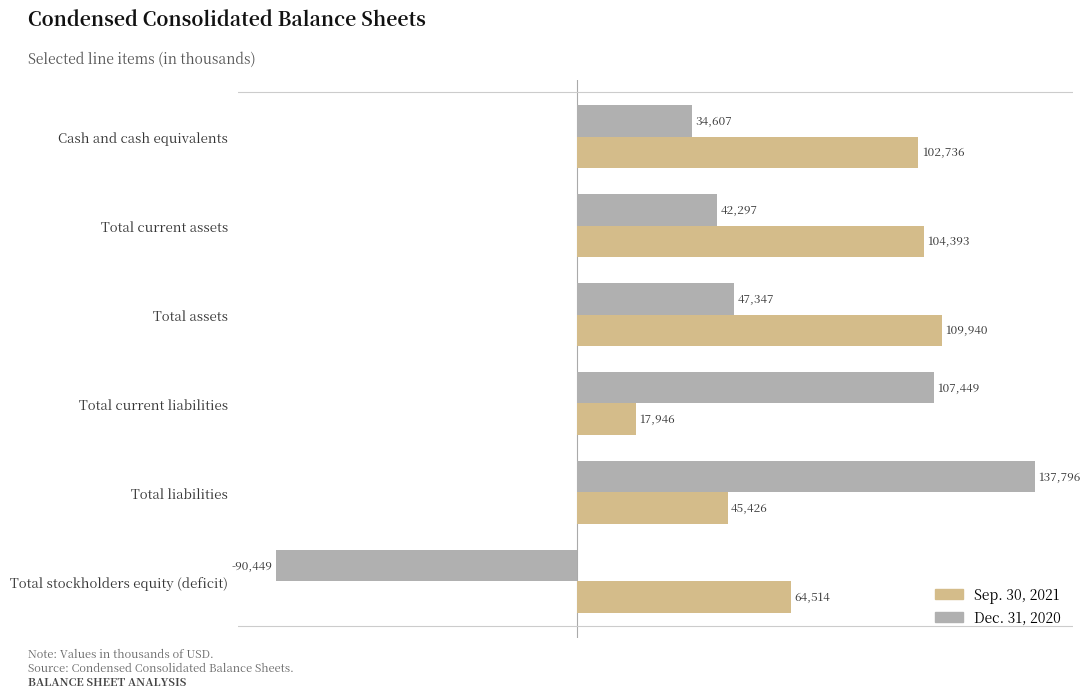

Which series has the widest spread of values?

Dec. 31, 2020